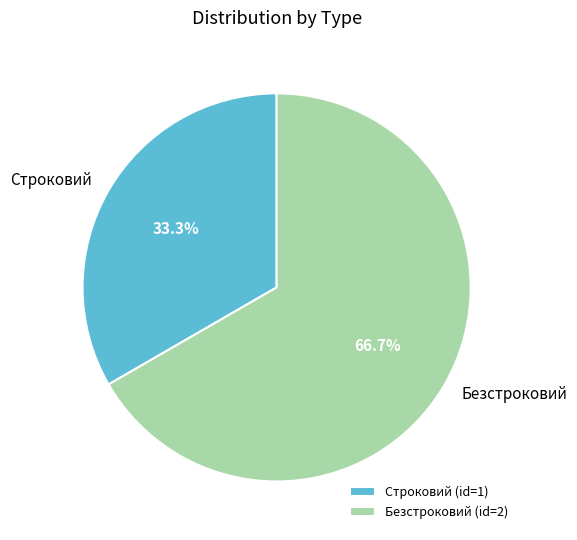

To the nearest percent, what percentage of the pie is Строковий?

33%